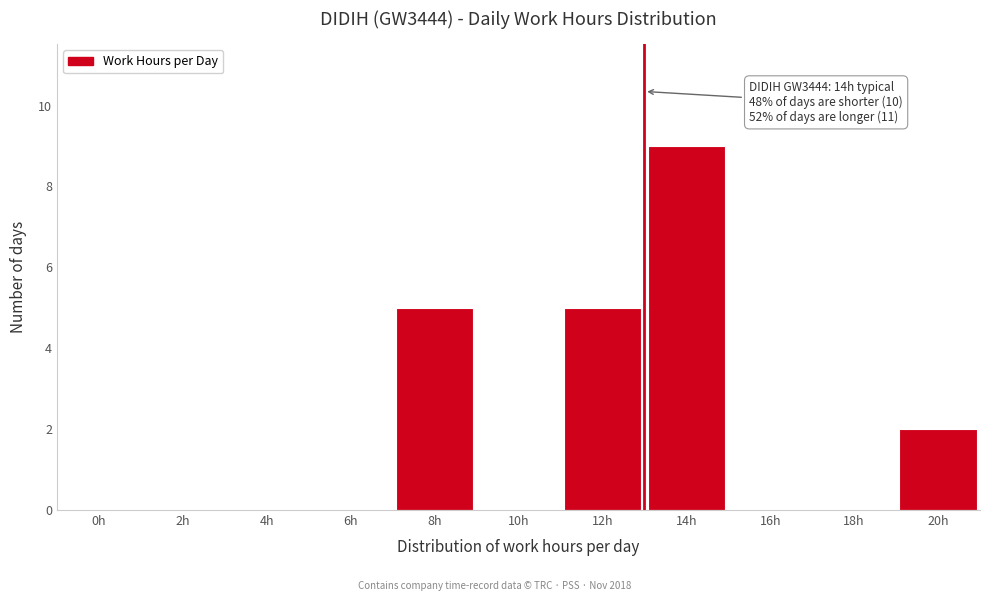

Reading left to right, list all the values displayed in this chart.

0h=0	2h=0	4h=0	6h=0	8h=5	10h=0	12h=5	14h=9	16h=0	18h=0	20h=2